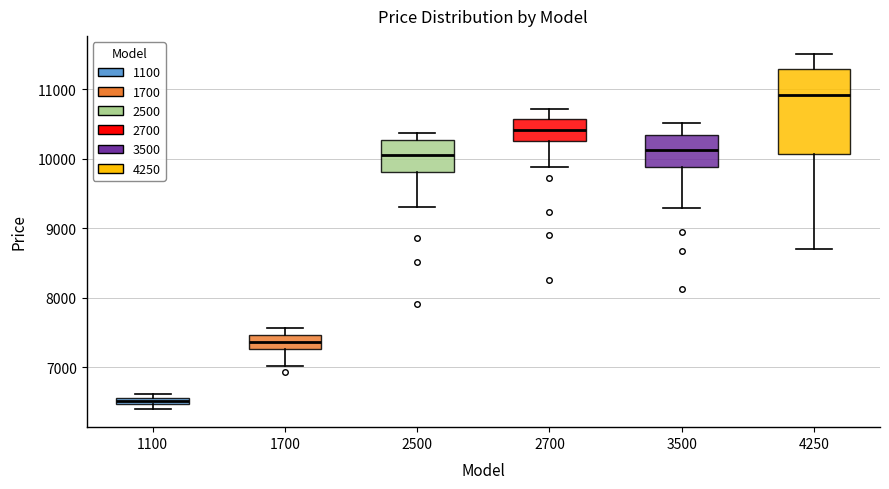

Which box has the lowest median line?

1100